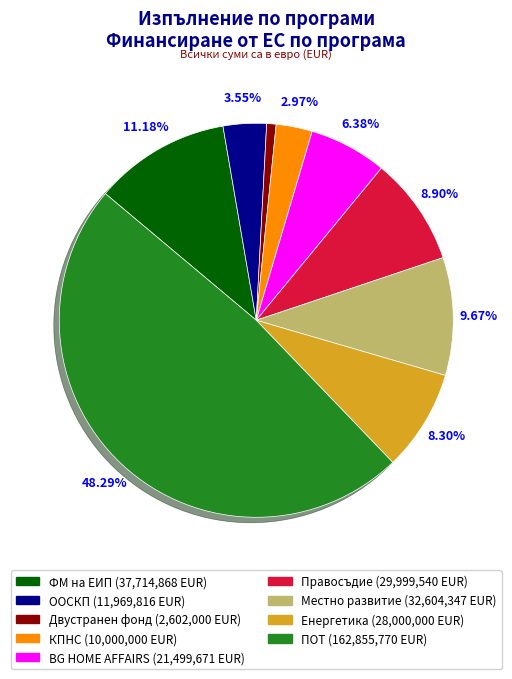

Combined, do Правосъдие and КПНС account for over 50%?

No